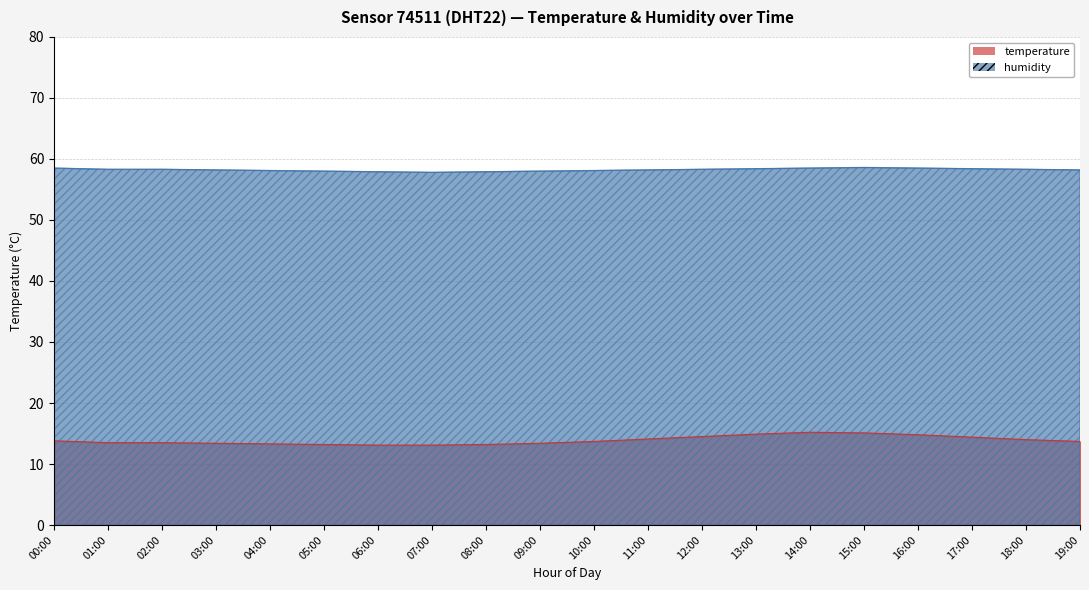

True or false: temperature and humidity cross at least once.

False